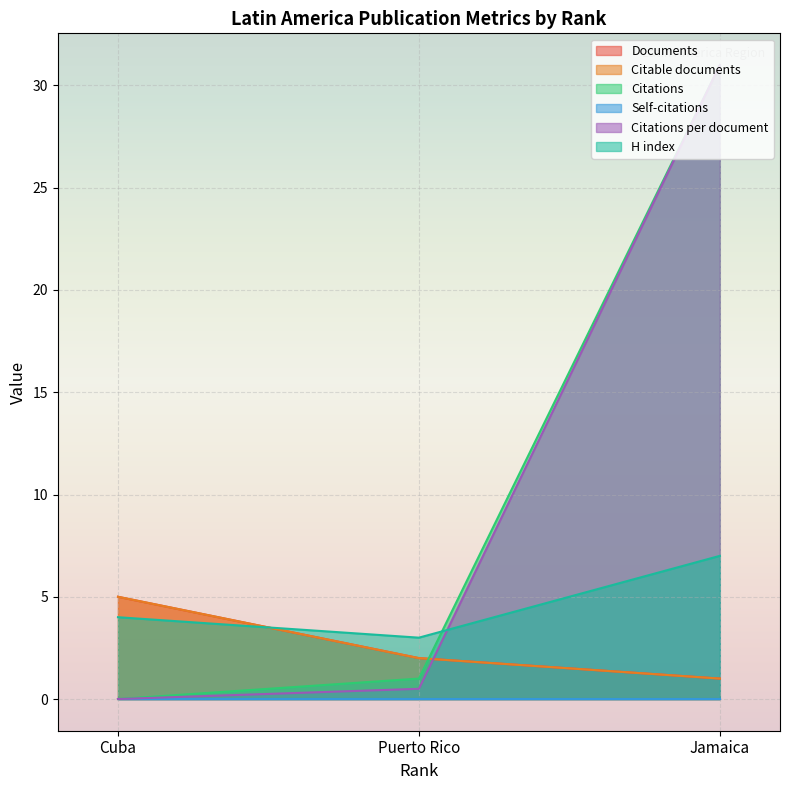

What is the highest value of the Citable documents series?

5.0